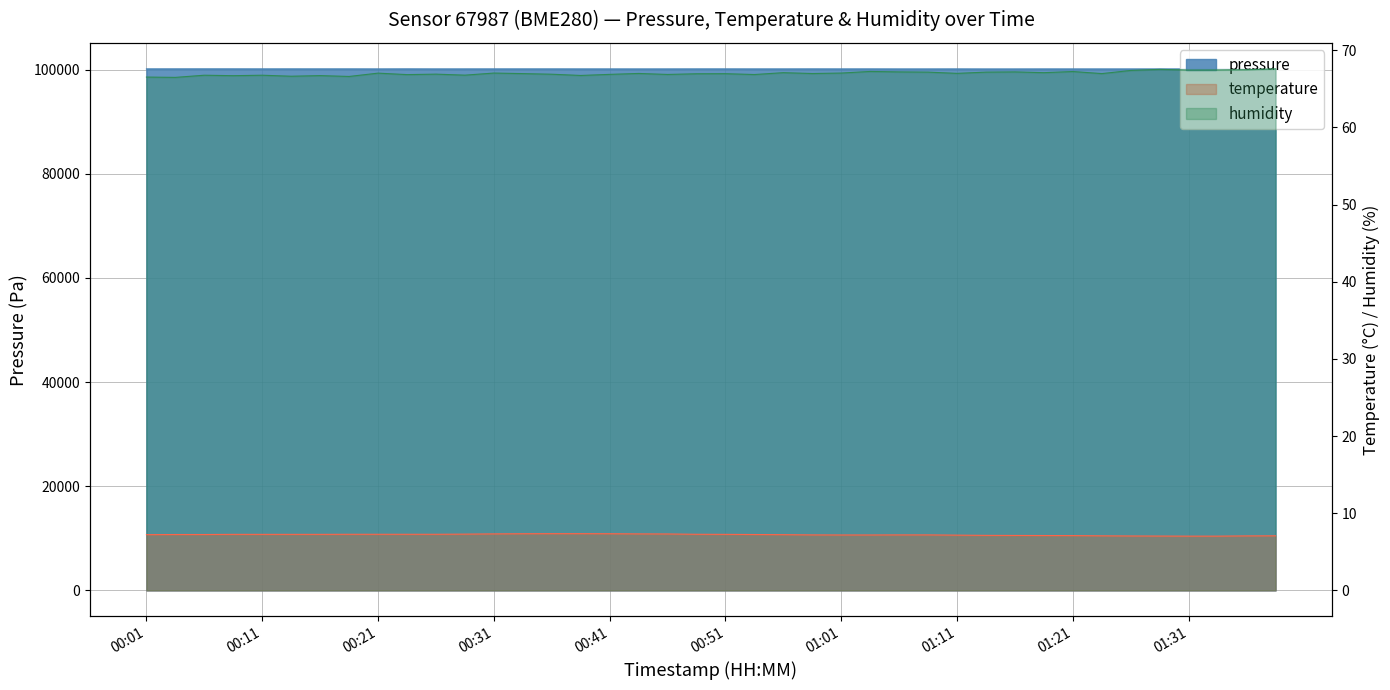

Which has a higher value, 01:23 or 01:18?

01:18